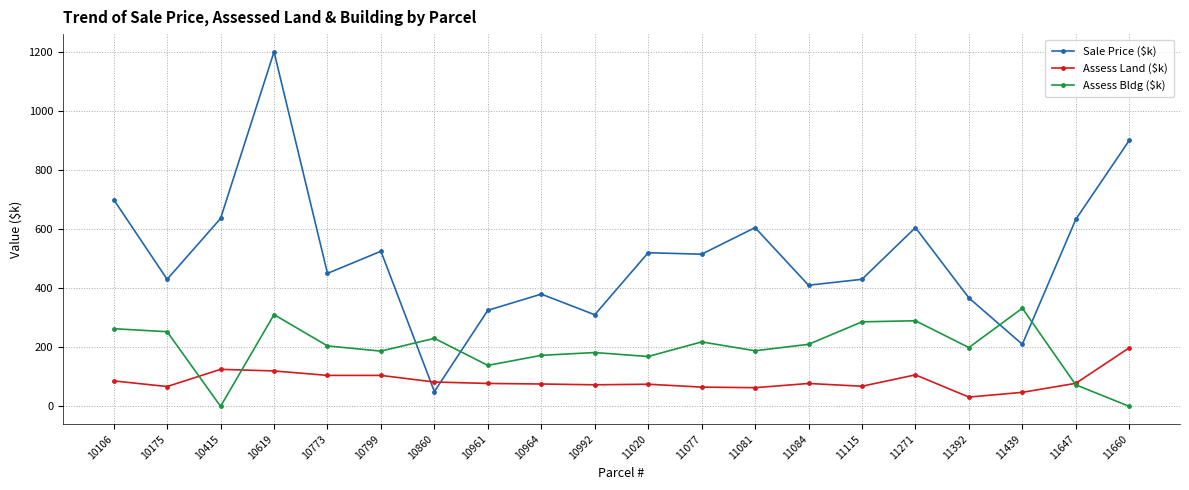

What is the value of the Assess Bldg ($k) point at the 10th from the left?

182.1